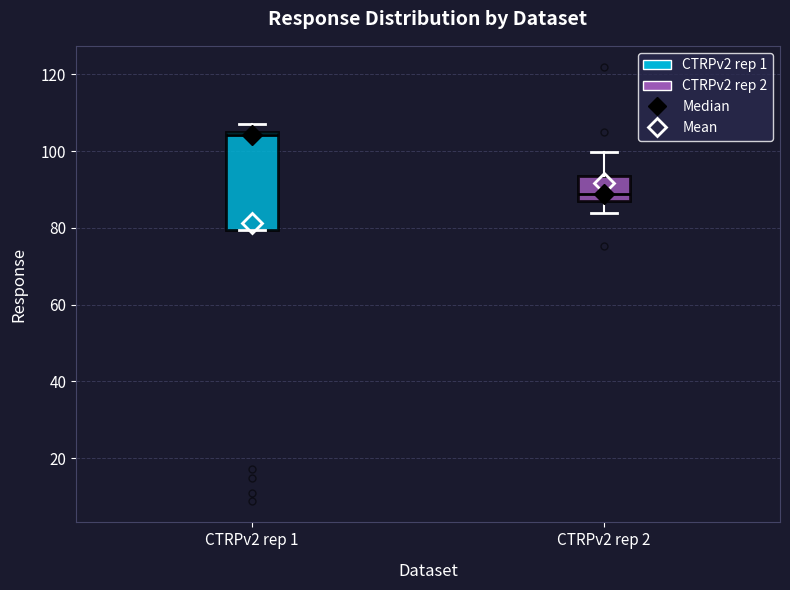

Where is the lower edge of the box for CTRPv2 rep 1 on the y-axis? The values are not printed on the chart, so give them approximately, as read against the axis.

80